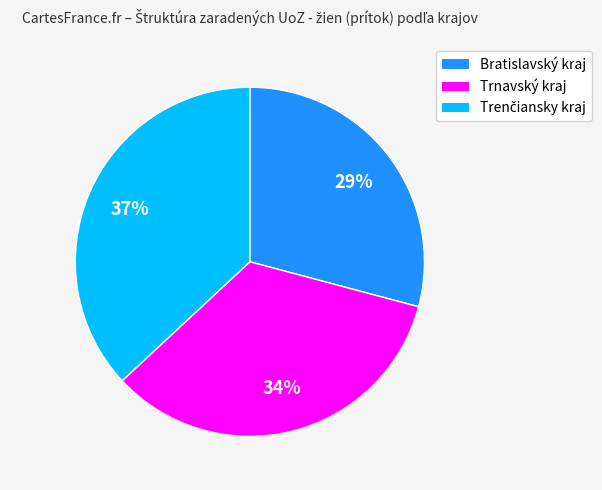

To the nearest percent, what is the combined percentage of Bratislavský kraj and Trnavský kraj?

63%